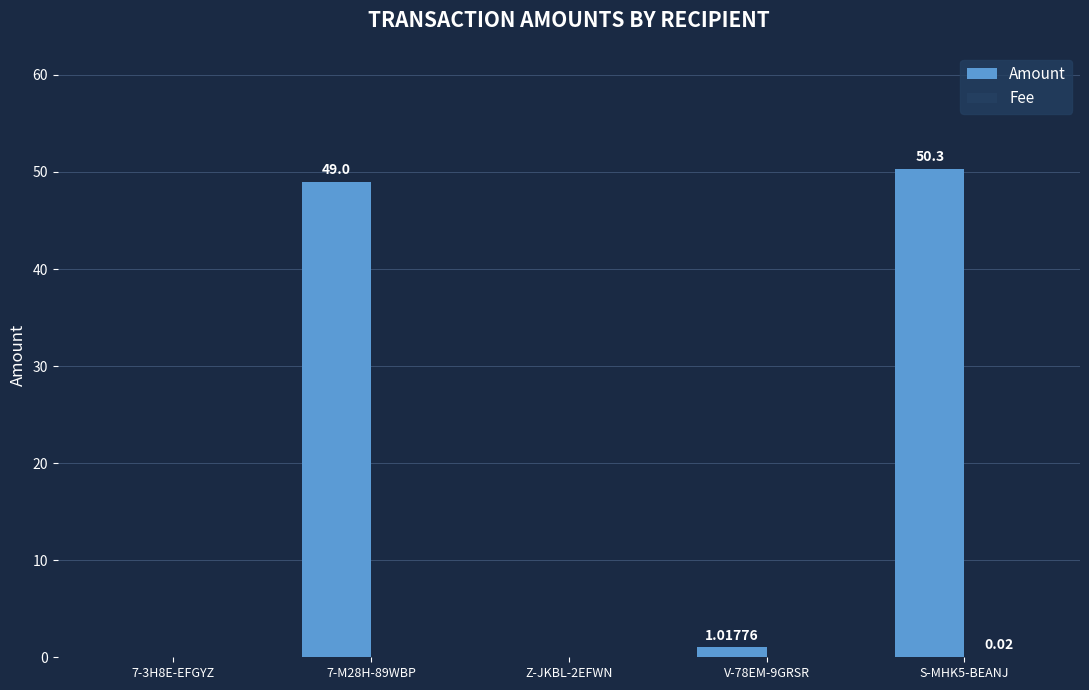

Which series changed the most between 7-M28H-89WBP and Z-JKBL-2EFWN?

Amount